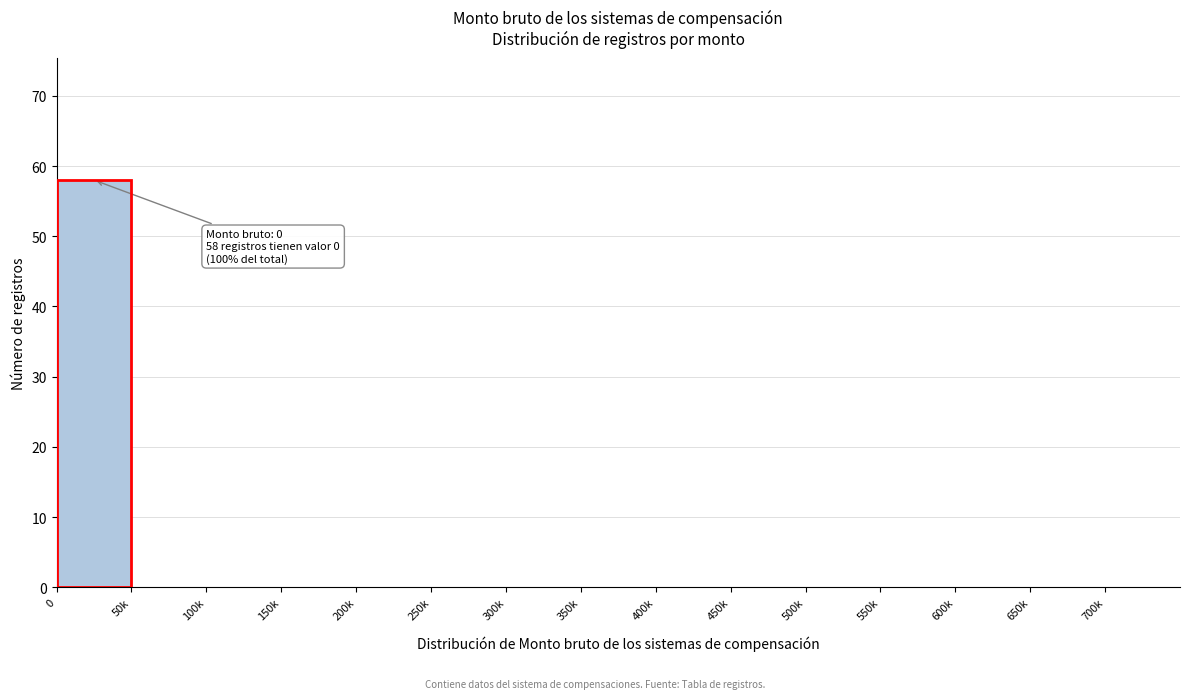

Reading right to left, transcribe all the data shown in this chart.

700k=0	650k=0	600k=0	550k=0	500k=0	450k=0	400k=0	350k=0	300k=0	250k=0	200k=0	150k=0	100k=0	50k=0	0=58